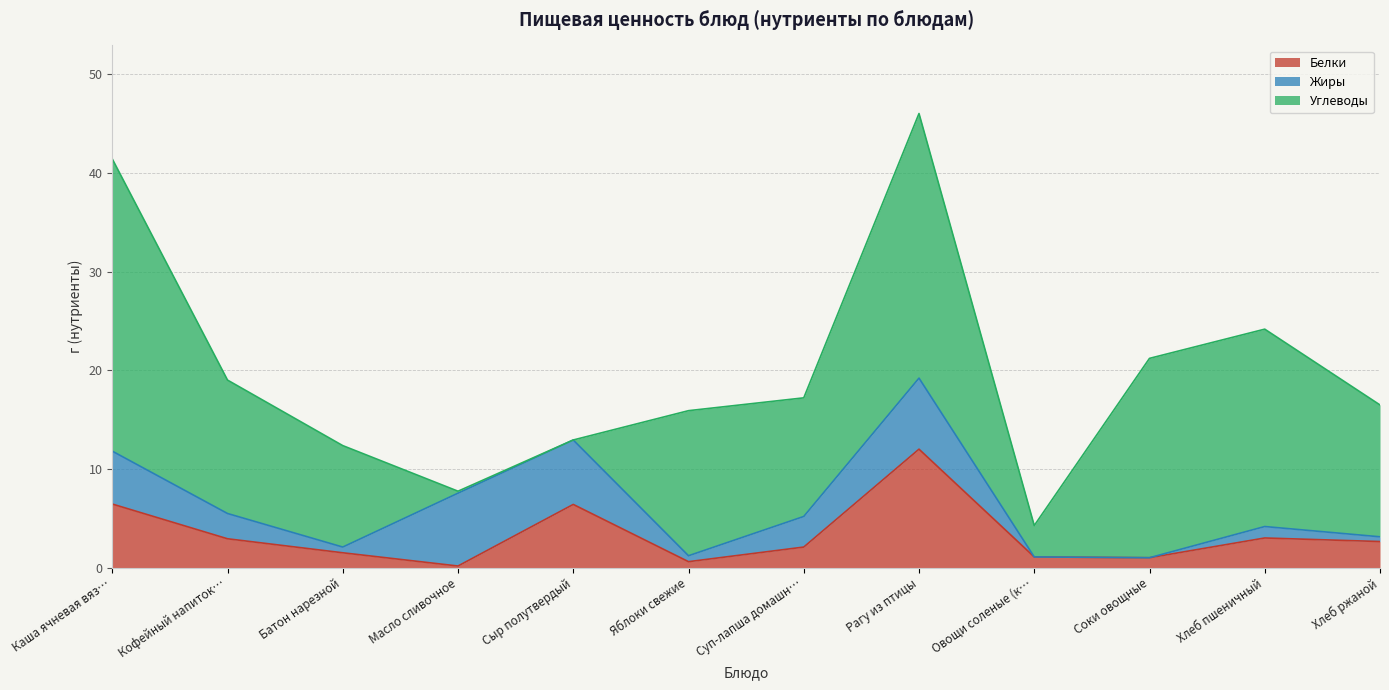

Reading left to right, extract all data points from this chart.

Белки: 6.4	2.9	1.5	0.2	6.4	0.6	2.1	12.0	1.1	1.0	3.0	2.6
Жиры: 5.4	2.6	0.6	7.4	6.5	0.6	3.1	7.2	0.0	0.0	1.2	0.5
Углеводы: 29.6	13.5	10.3	0.2	0.0	14.7	12.0	26.8	3.2	20.2	20.0	13.4